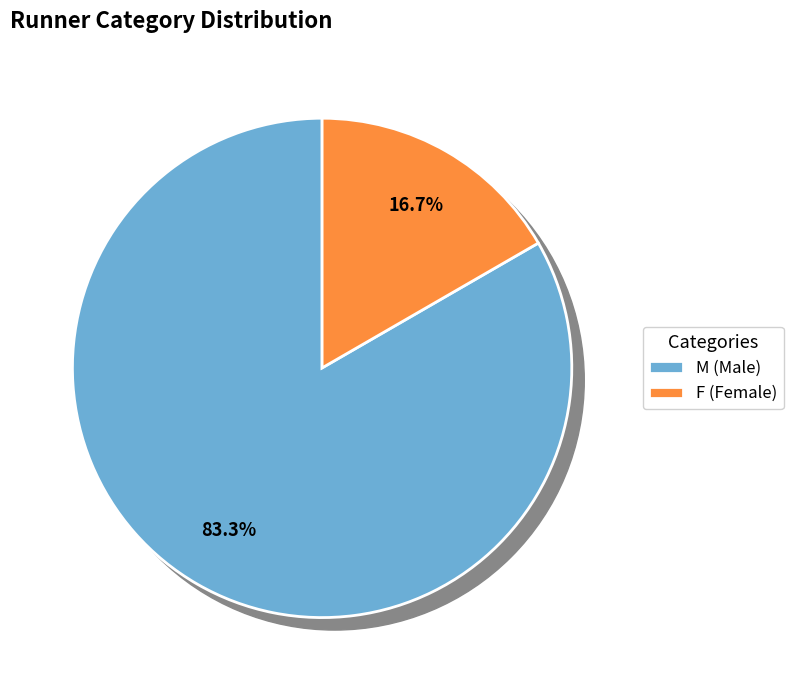

Between F and M, which is larger?

M